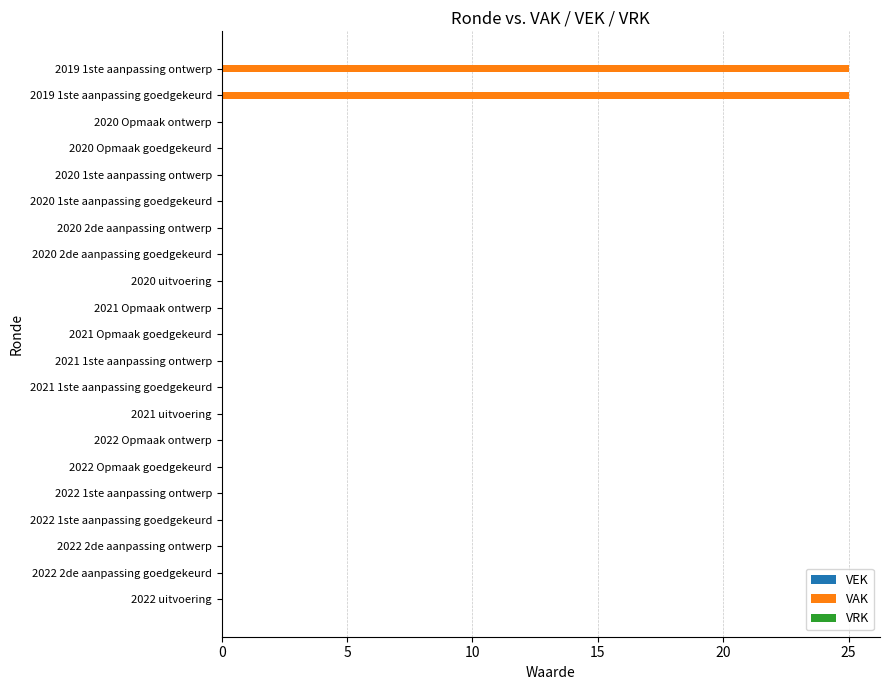

Reading top to bottom, what are all the values shown in this chart?

2019 1ste aanpassing ontwerp=25	2019 1ste aanpassing goedgekeurd=25	2020 Opmaak ontwerp=0	2020 Opmaak goedgekeurd=0	2020 1ste aanpassing ontwerp=0	2020 1ste aanpassing goedgekeurd=0	2020 2de aanpassing ontwerp=0	2020 2de aanpassing goedgekeurd=0	2020 uitvoering=0	2021 Opmaak ontwerp=0	2021 Opmaak goedgekeurd=0	2021 1ste aanpassing ontwerp=0	2021 1ste aanpassing goedgekeurd=0	2021 uitvoering=0	2022 Opmaak ontwerp=0	2022 Opmaak goedgekeurd=0	2022 1ste aanpassing ontwerp=0	2022 1ste aanpassing goedgekeurd=0	2022 2de aanpassing ontwerp=0	2022 2de aanpassing goedgekeurd=0	2022 uitvoering=0